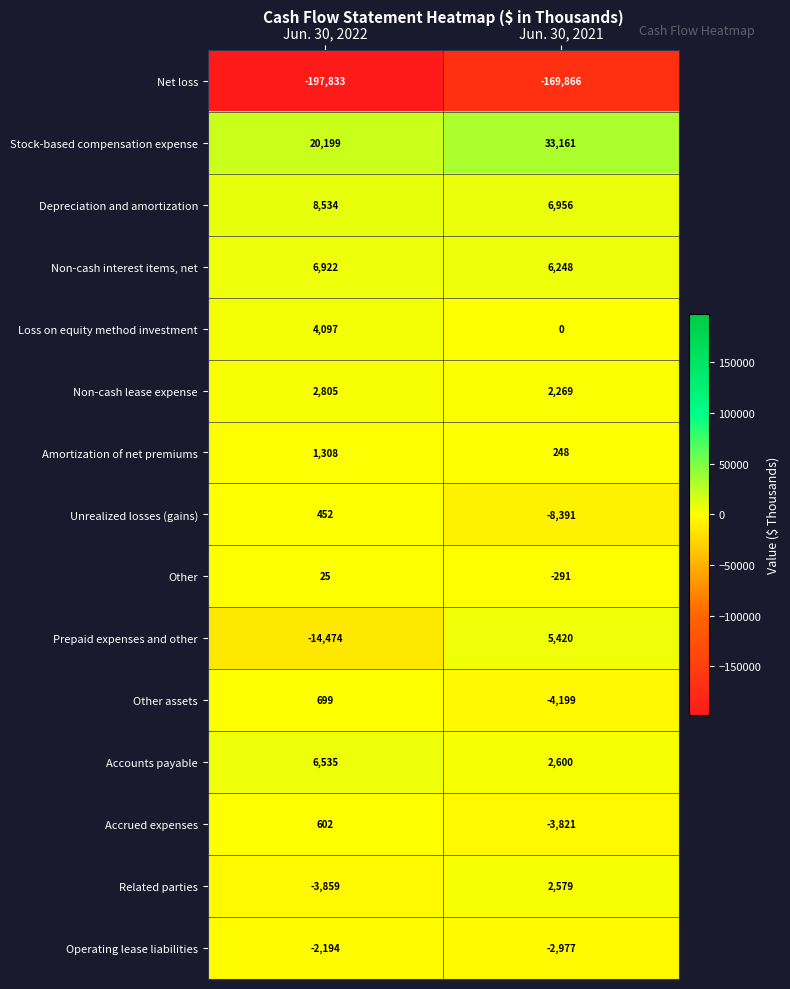

What is the highest value of the Unrealized losses (gains) series?

452